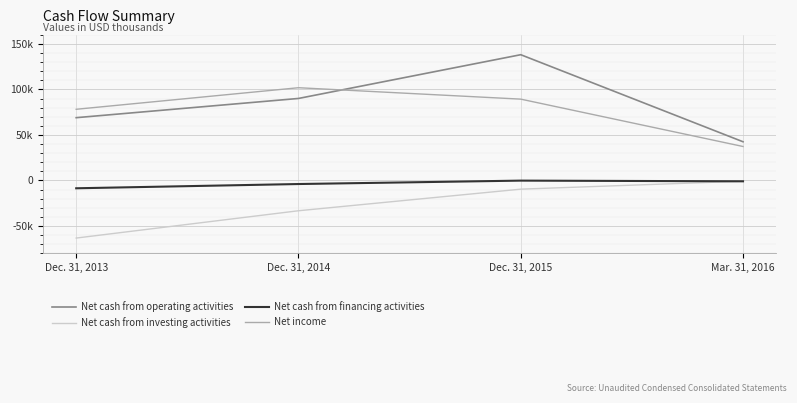

What is the difference between the Net cash from operating activities values at Dec. 31, 2013 and Mar. 31, 2016?

26469